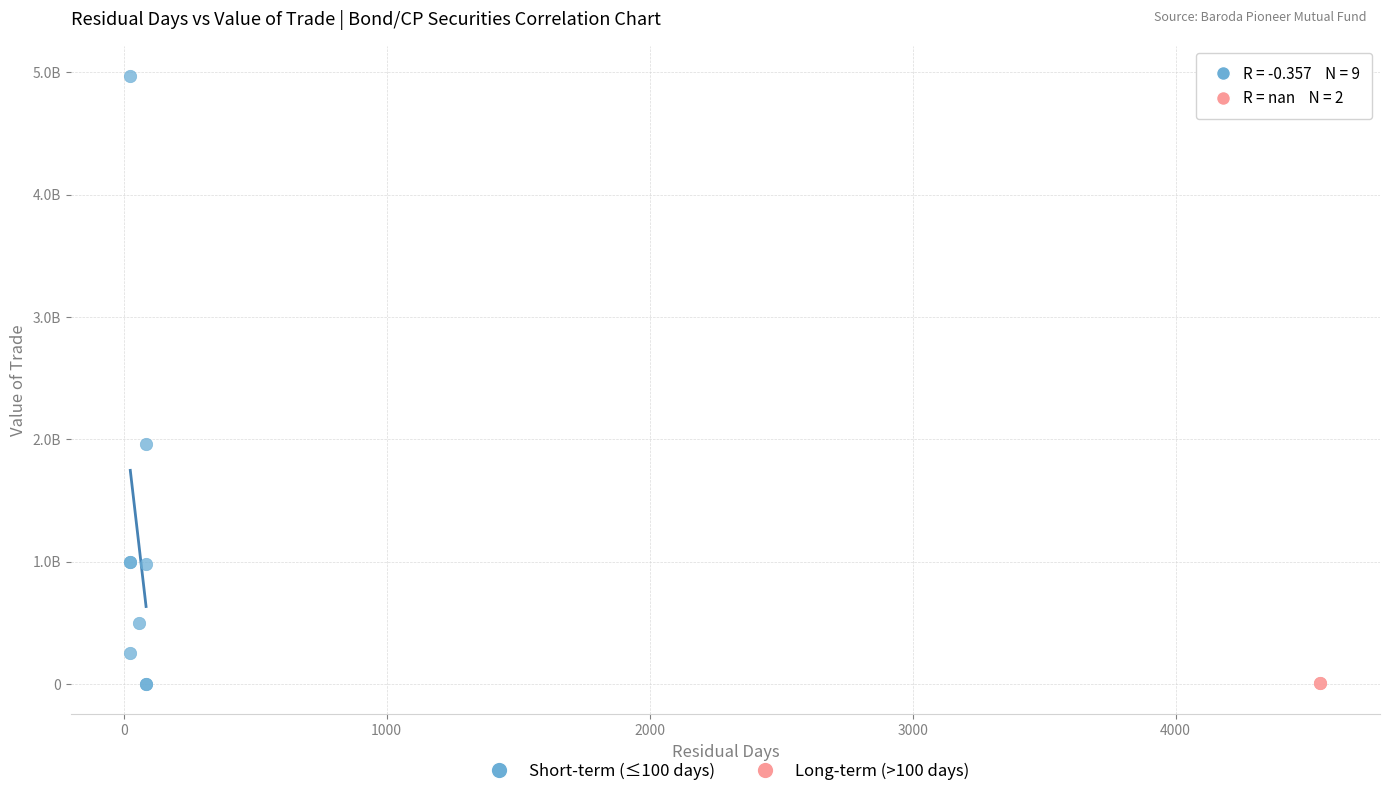

What are all the series names shown in the legend?

Short-term (≤100 days), Long-term (>100 days)